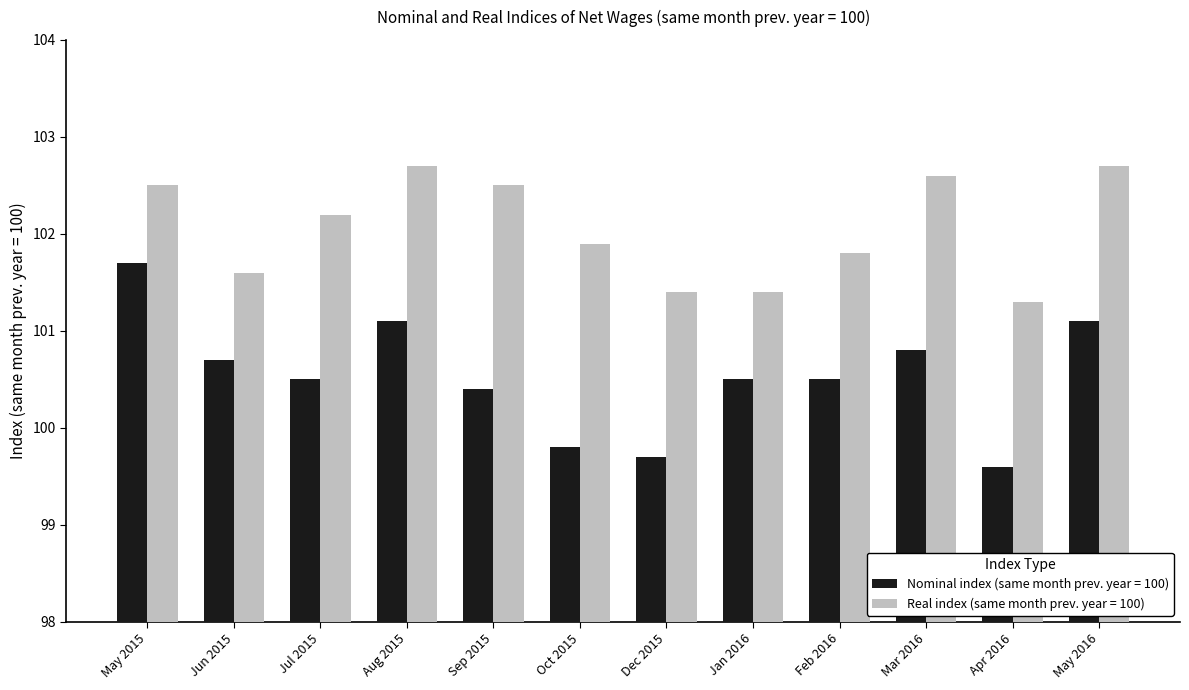

What is the difference between the highest and lowest values at Feb 2016?

1.3